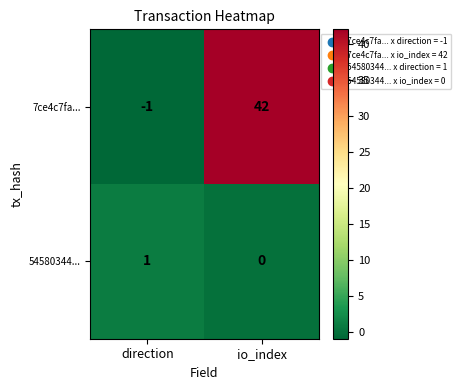

Count the number of categories in the chart.

2